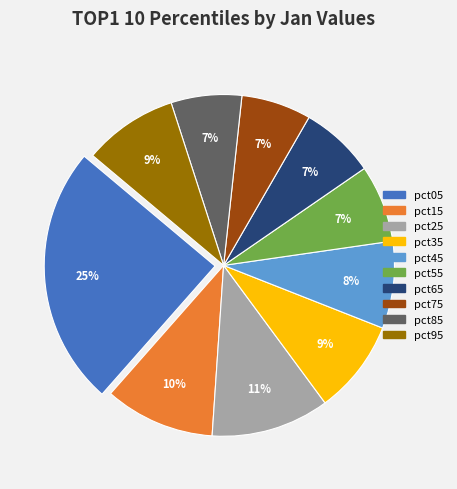

Is there any slice that represents more than half of the pie?

No